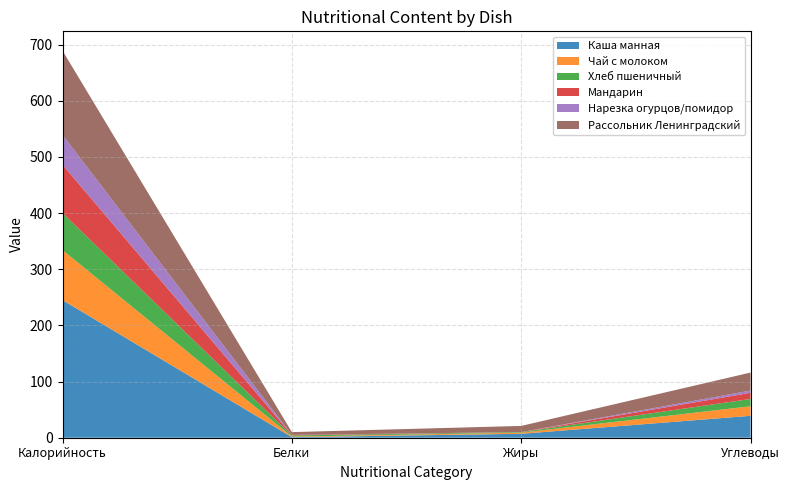

Which category has the highest value in the Каша манная series?

Калорийность